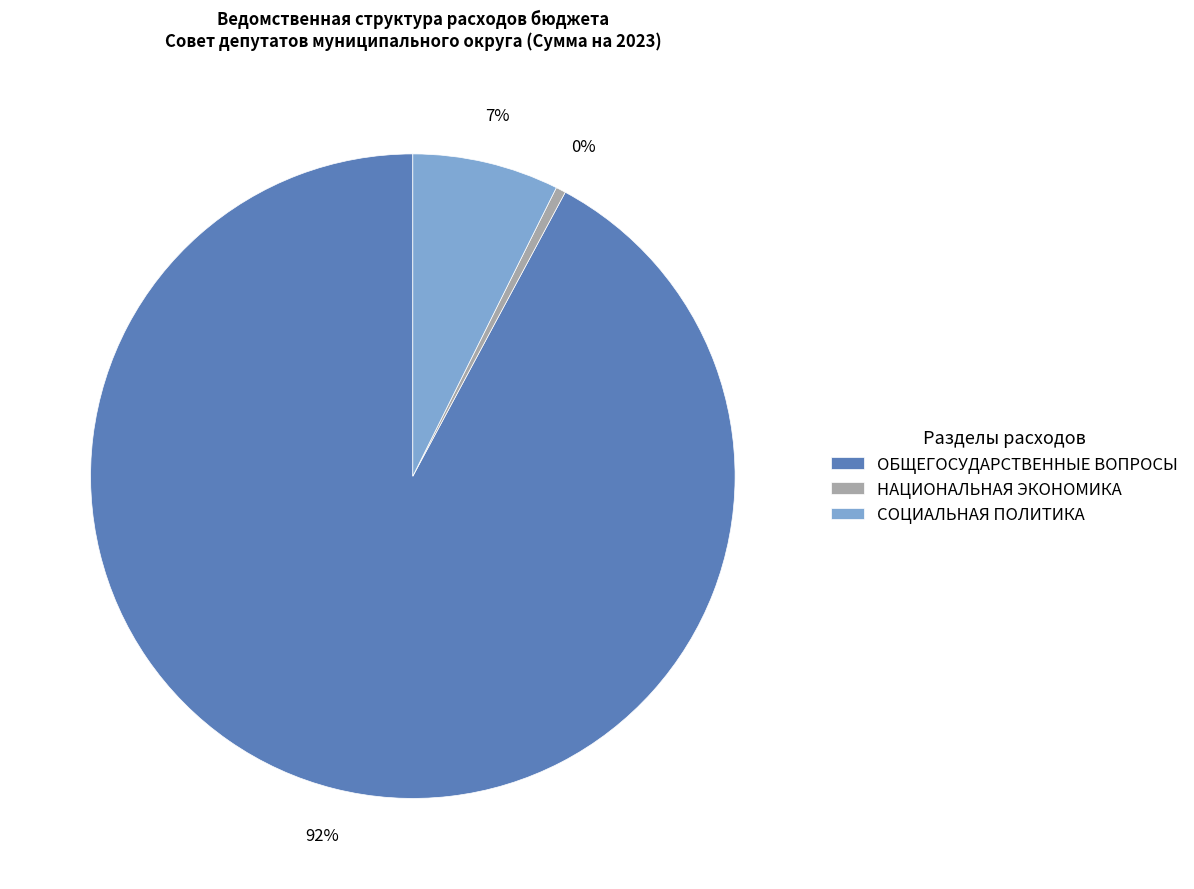

Combined, do ОБЩЕГОСУДАРСТВЕННЫЕ ВОПРОСЫ and НАЦИОНАЛЬНАЯ ЭКОНОМИКА account for over 50%?

Yes